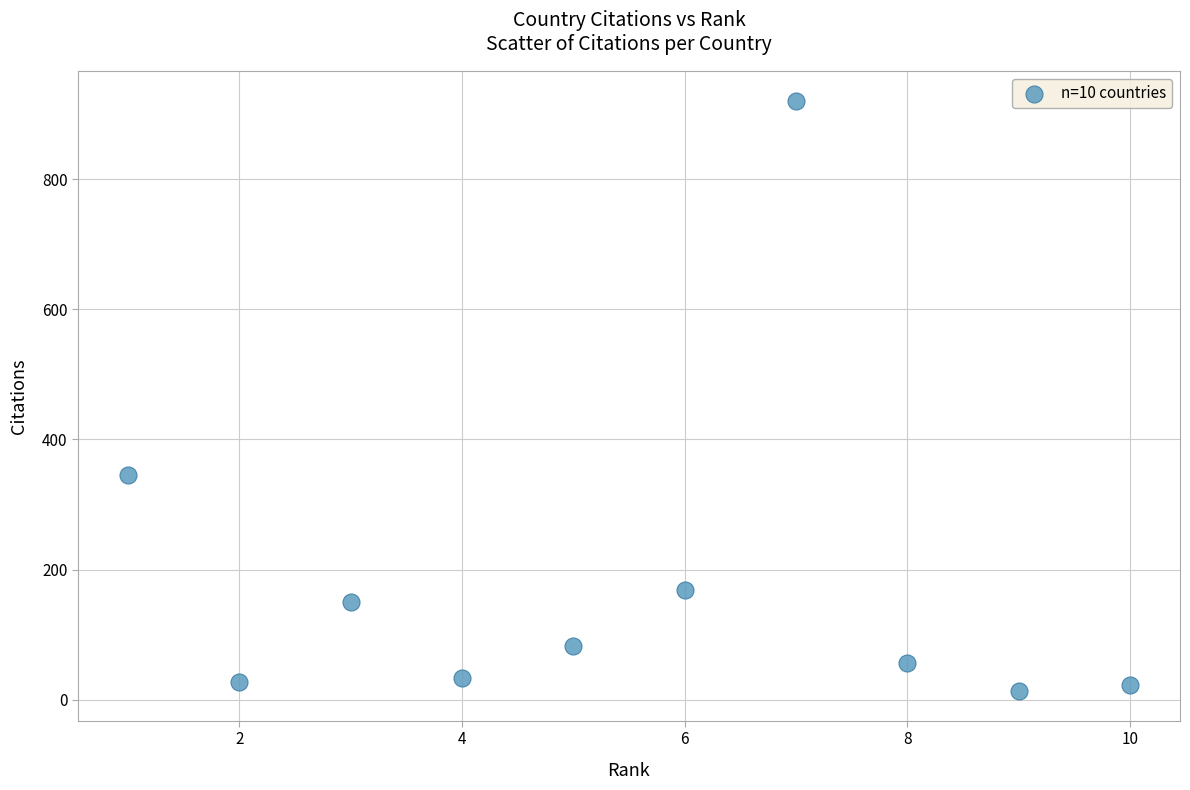

What is the range of Y values (max minus min)?

908